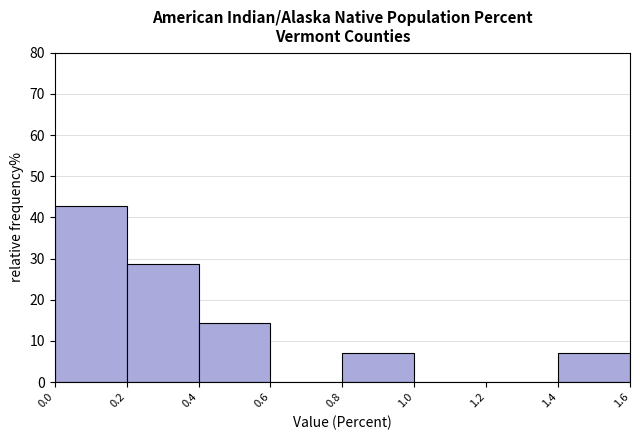

Which range on the x-axis has the tallest bar?

0.0 to 0.2